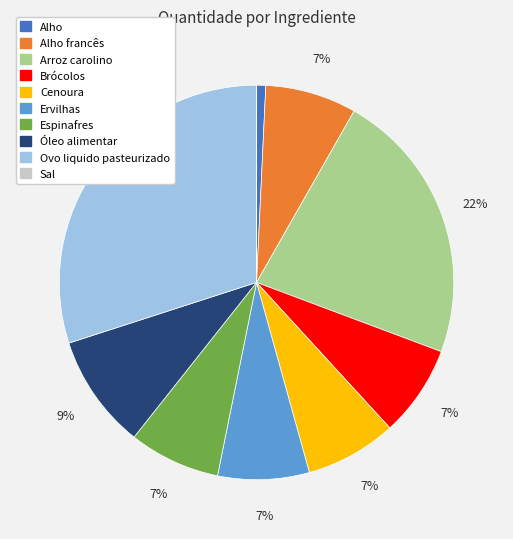

Is there any slice that represents more than half of the pie?

No